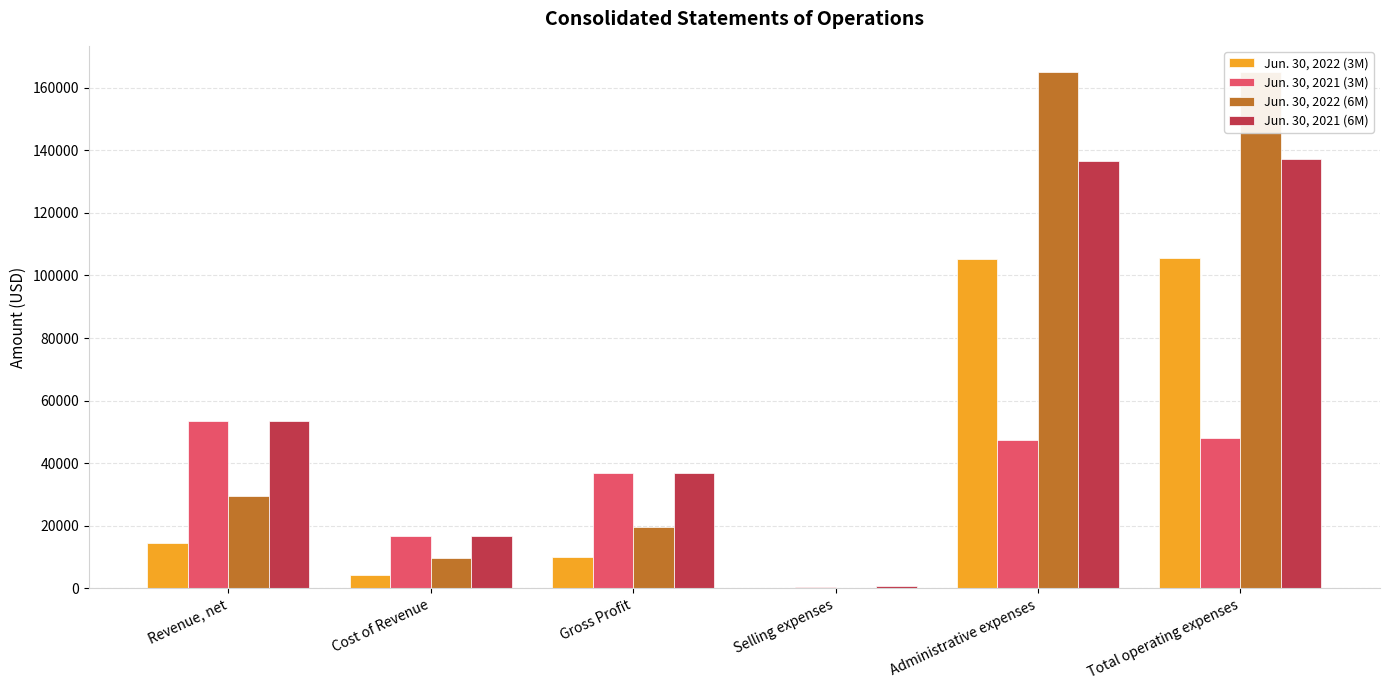

Rank the series at Cost of Revenue from lowest to highest value.

Jun. 30, 2022 (3M), Jun. 30, 2022 (6M), Jun. 30, 2021 (3M), Jun. 30, 2021 (6M)